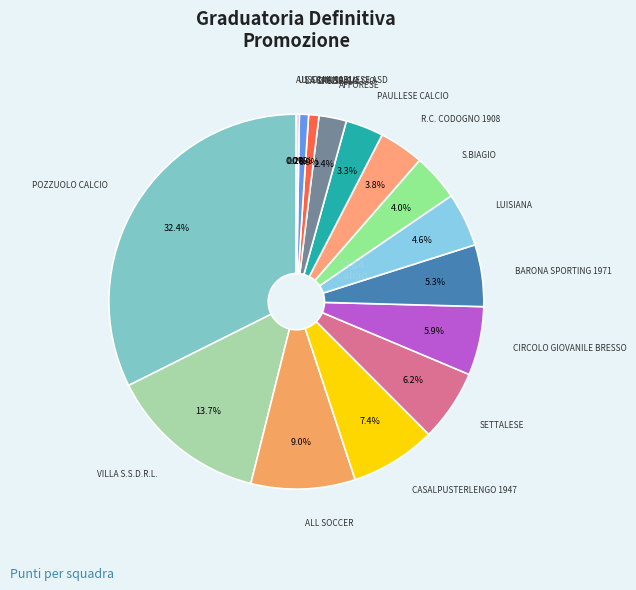

To the nearest percent, what is the average slice percentage?

6%